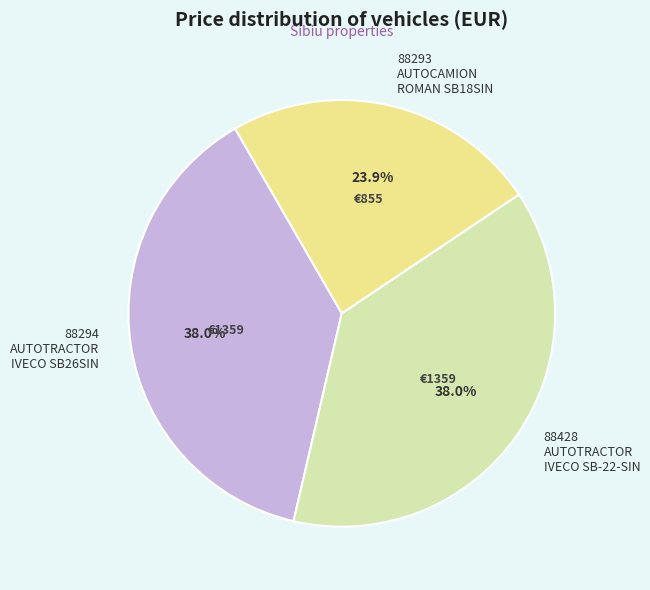

Count the number of slices in the pie.

3